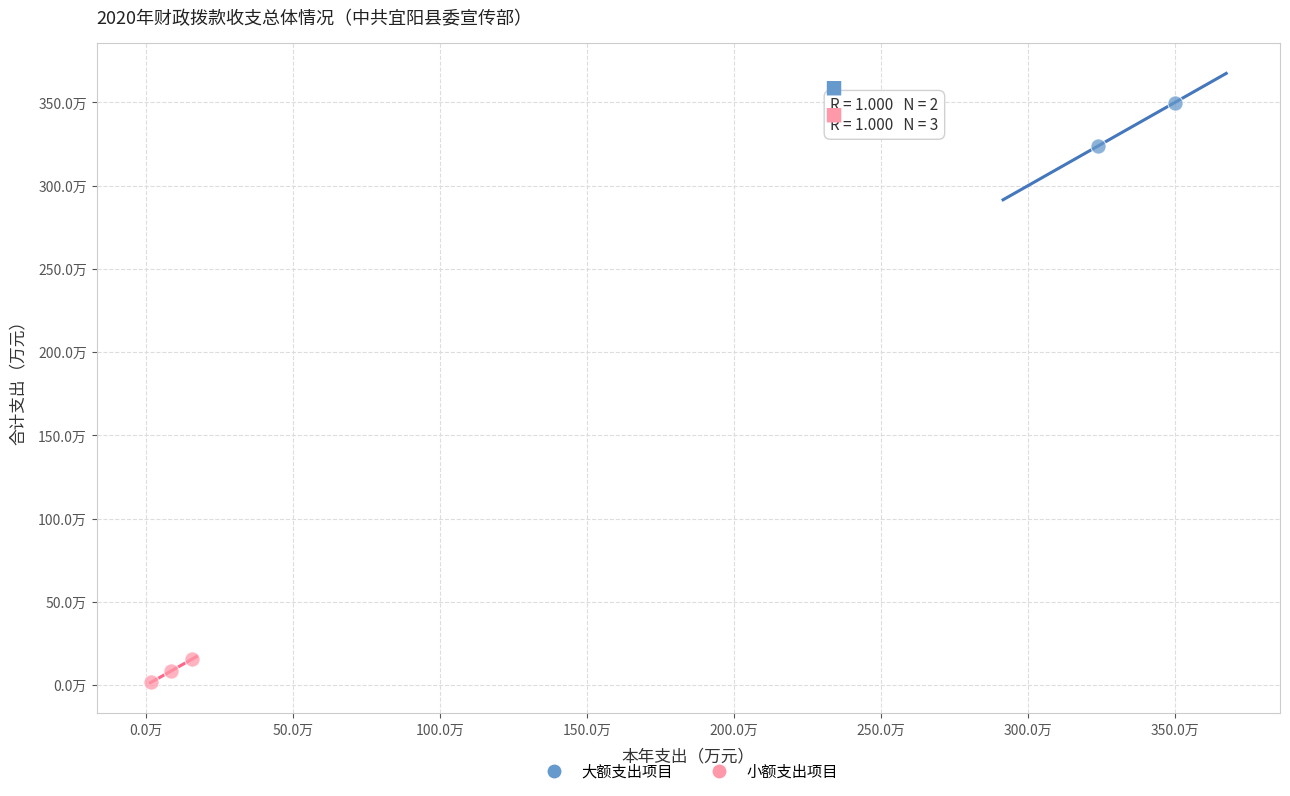

Which series contains the highest Y value?

大额支出项目